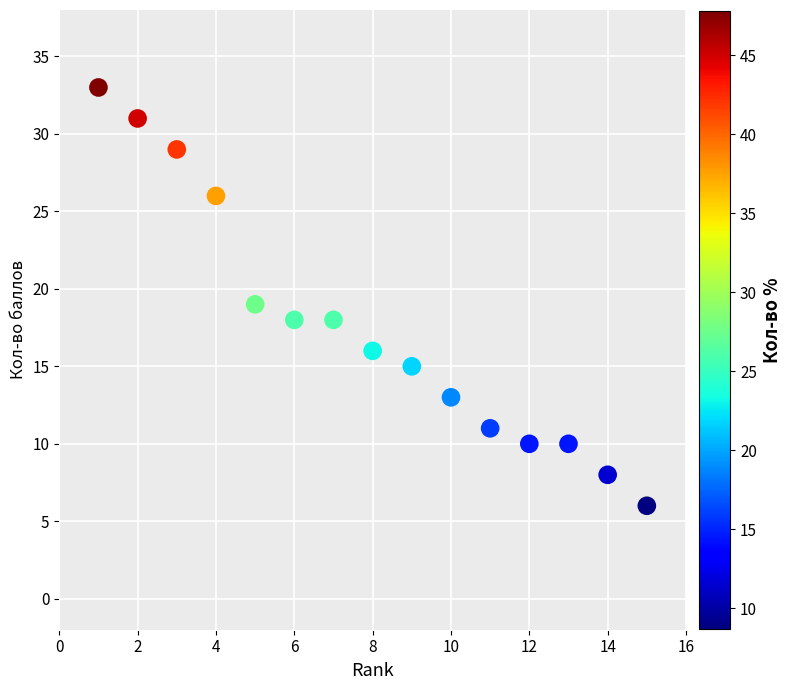

What is the range of X values (max minus min)?

14